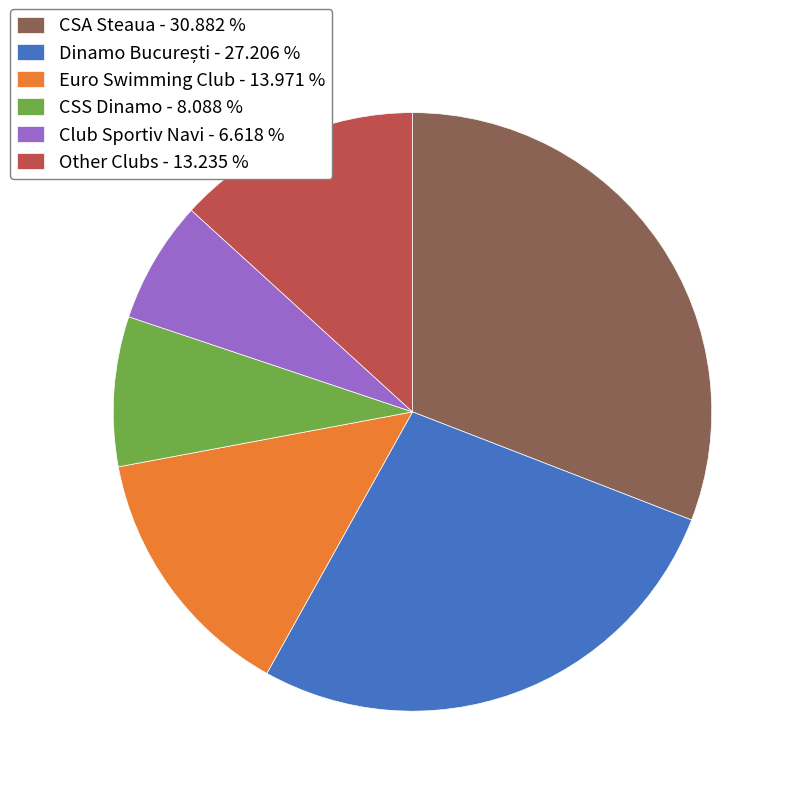

Which category has the biggest portion of the pie?

CSA Steaua - 30.882 %